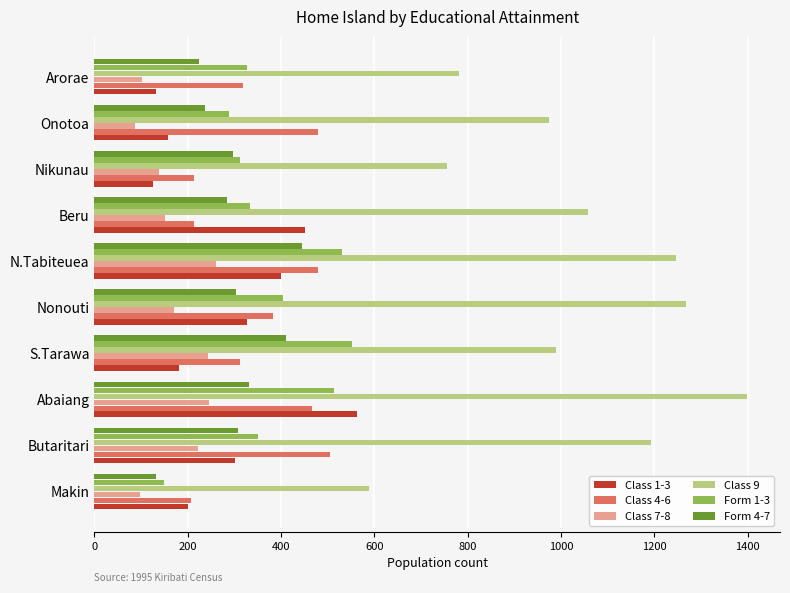

The value of Form 1-3 at Nikunau is 313. True or false?

True